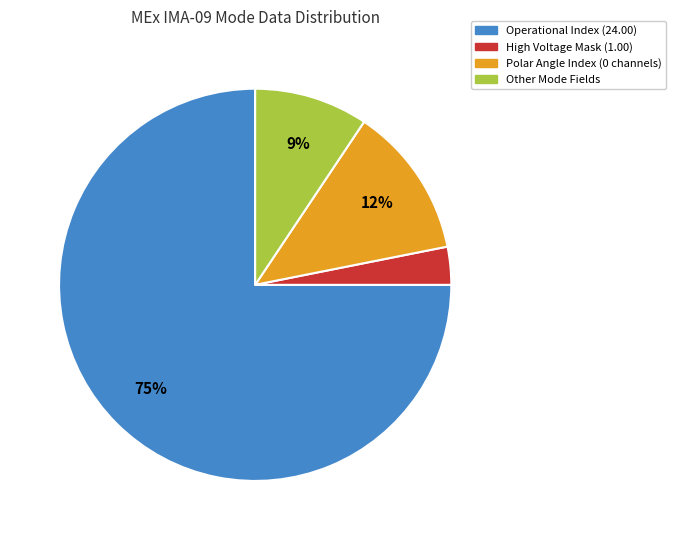

To the nearest percent, what is the average slice percentage?

25%